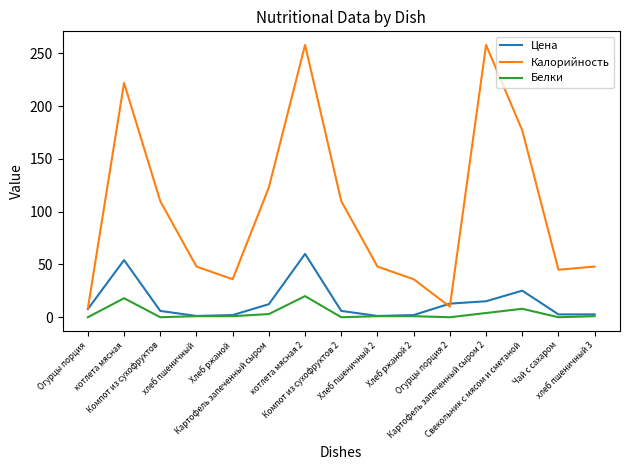

Rank the series by their maximum value, from lowest to highest.

Белки, Цена, Калорийность